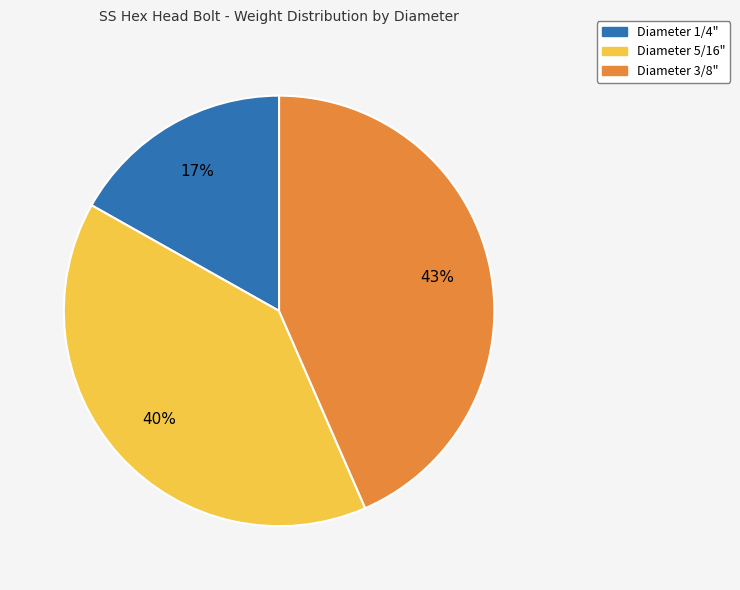

Is there a majority slice in this chart?

No